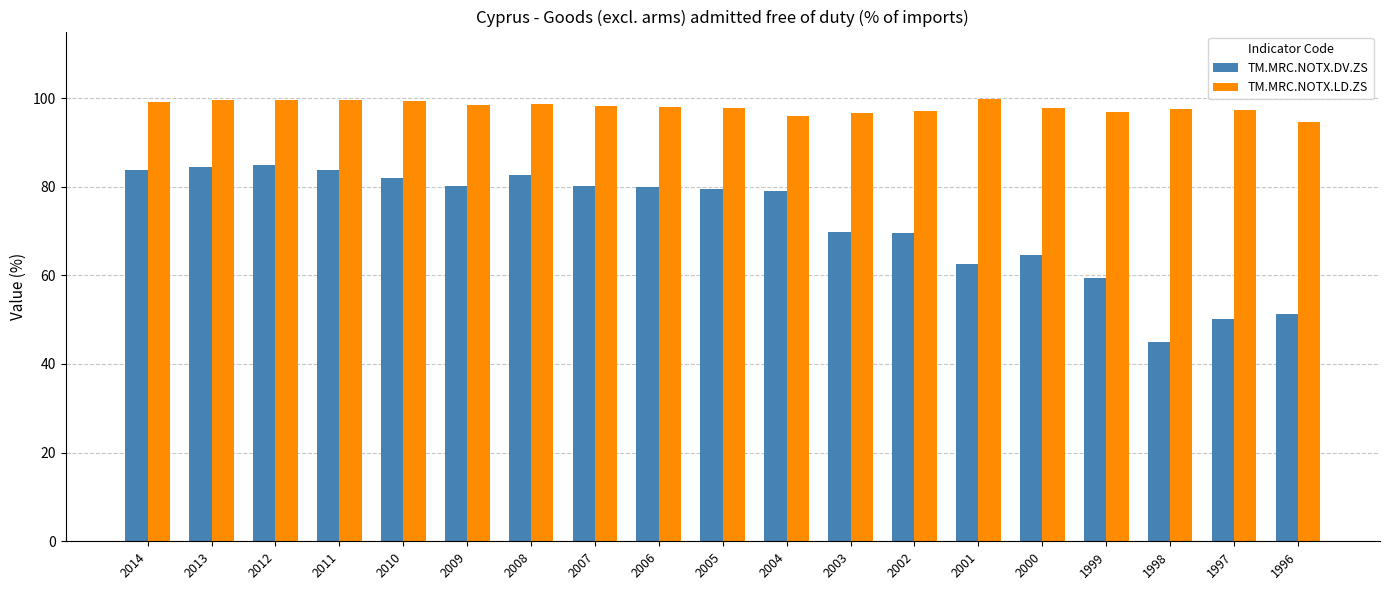

Which series has the largest total across all categories?

TM.MRC.NOTX.LD.ZS